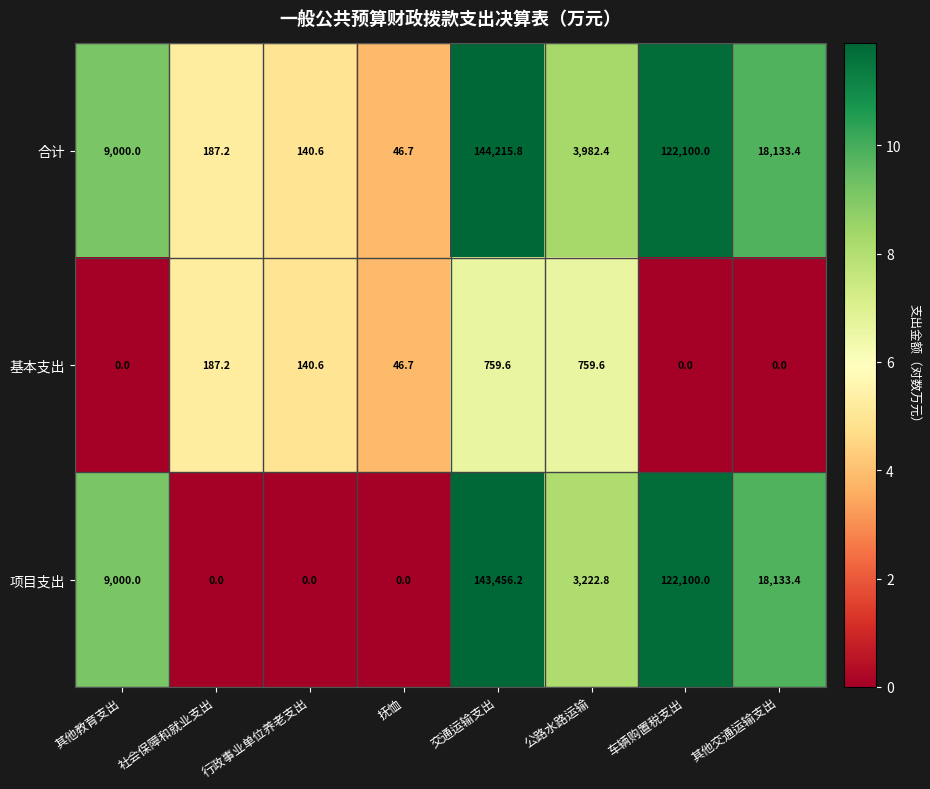

Is it true that 基本支出 equals 1360.7 at 交通运输支出?

False